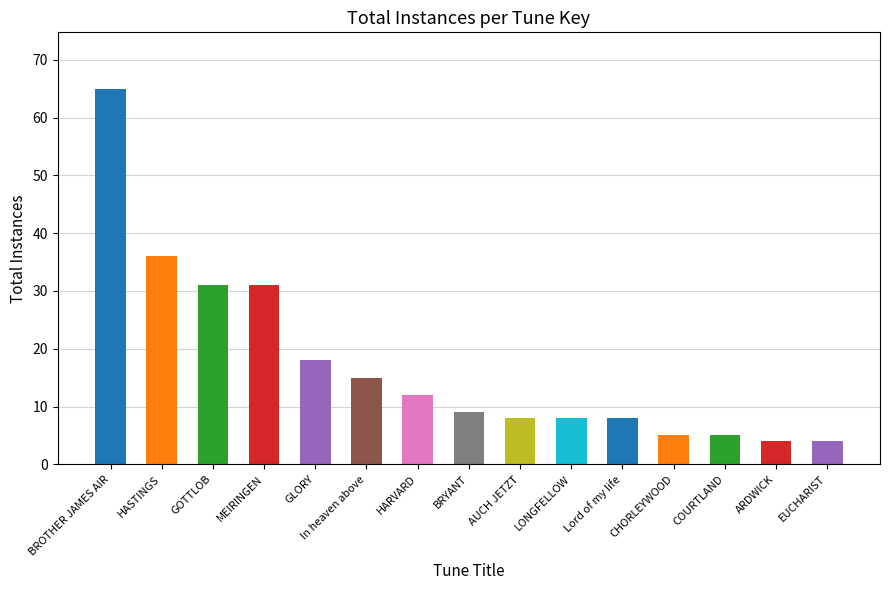

Is it true that the value at HARVARD is 8?

False